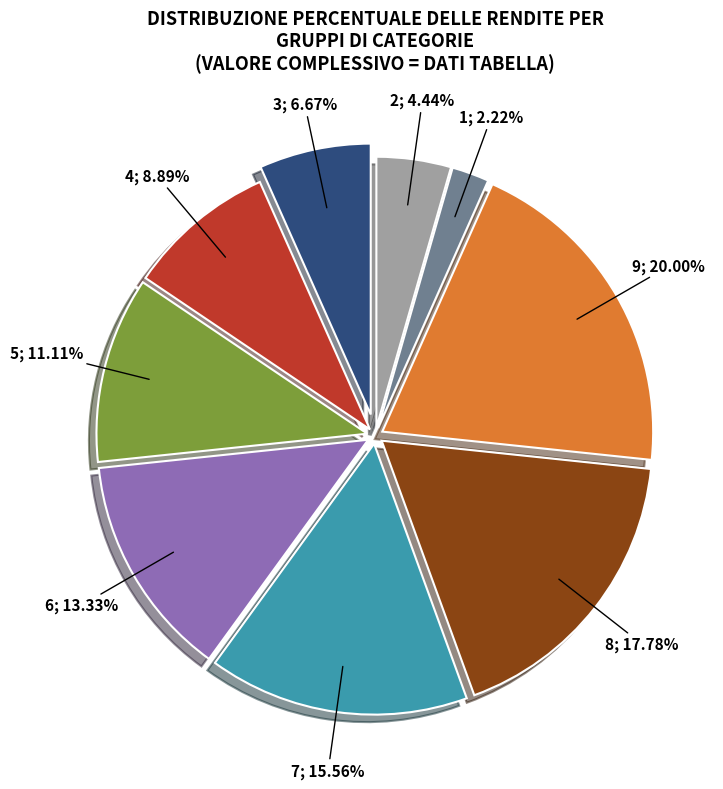

Is there any slice that represents more than half of the pie?

No